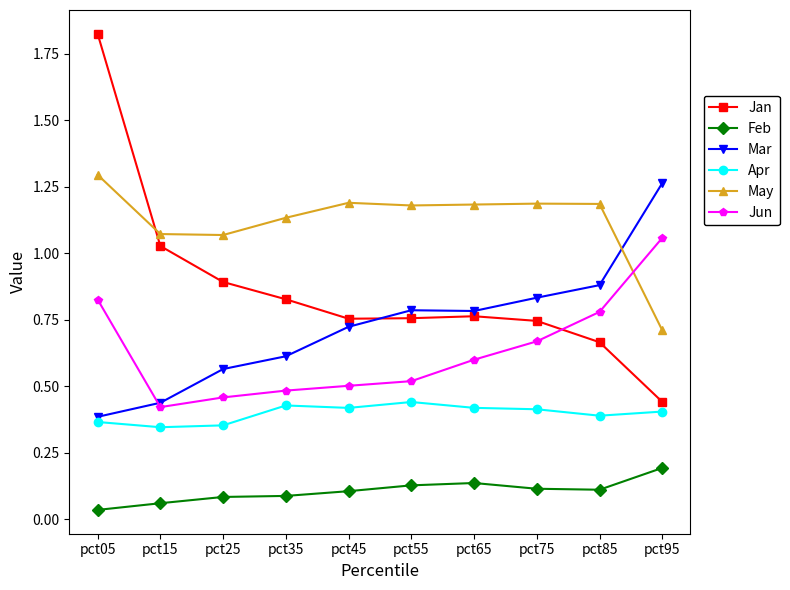

At how many categories does at least one series exceed 0?

10